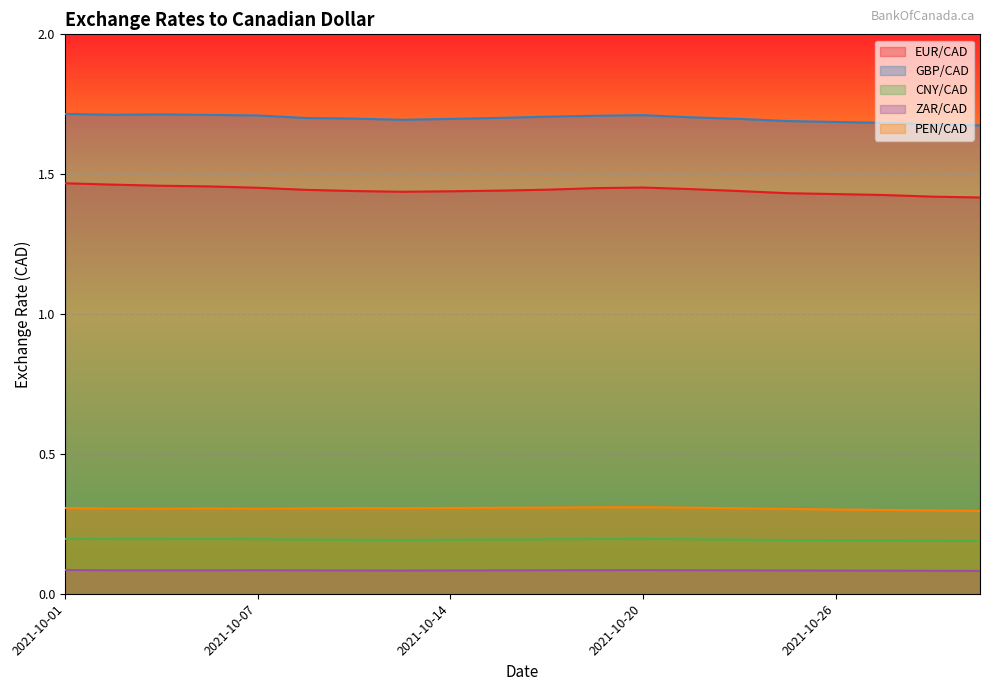

Which label corresponds to the largest value in the chart?

2021-10-01